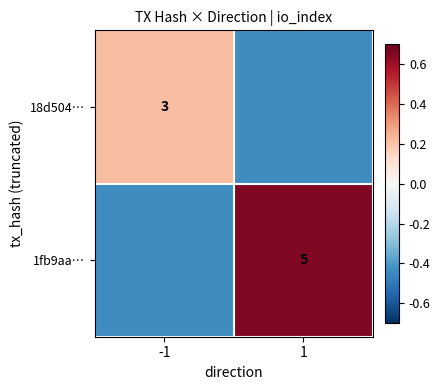

Which category has the lowest value in the 18d504… series?

1